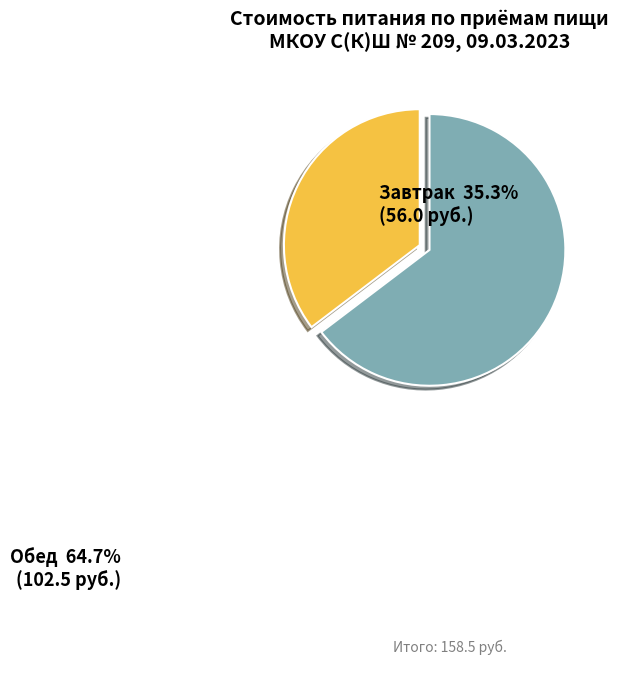

Which category has the smallest portion of the pie?

Завтрак